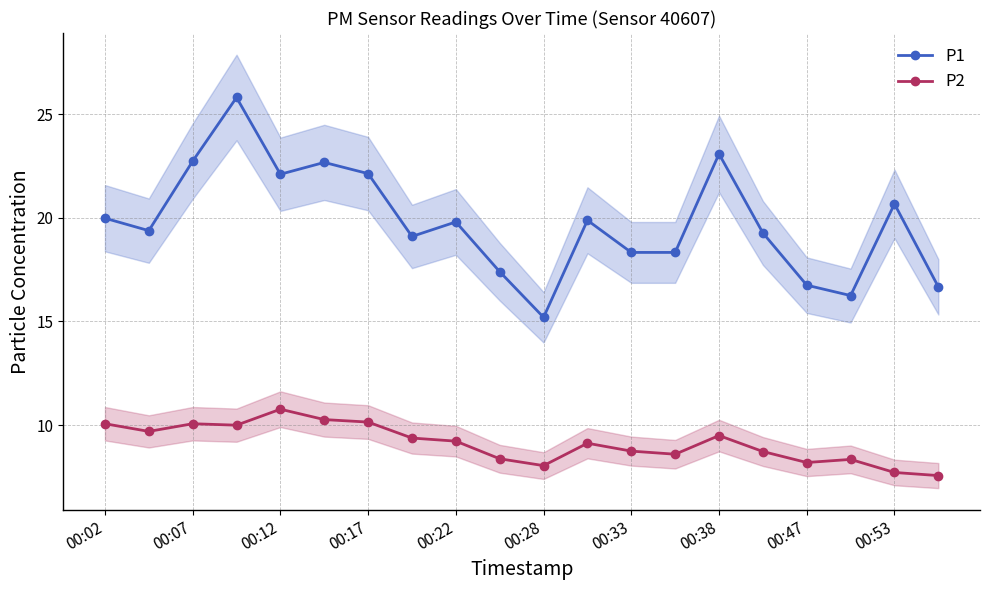

Which category has the lowest value in the P1 series?

00:28